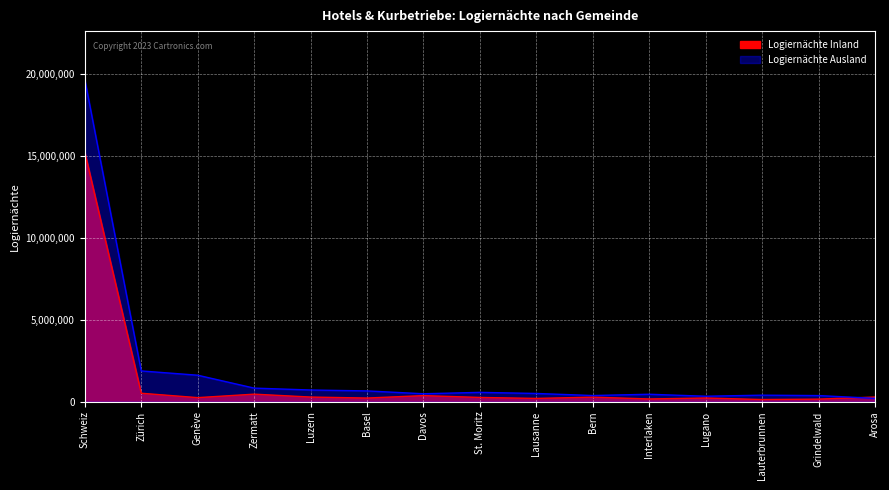

Rank the categories by Logiernächte Ausland value from highest to lowest.

Schweiz, Zürich, Genève, Zermatt, Luzern, Basel, St. Moritz, Lausanne, Davos, Interlaken, Lauterbrunnen, Bern, Grindelwald, Lugano, Arosa